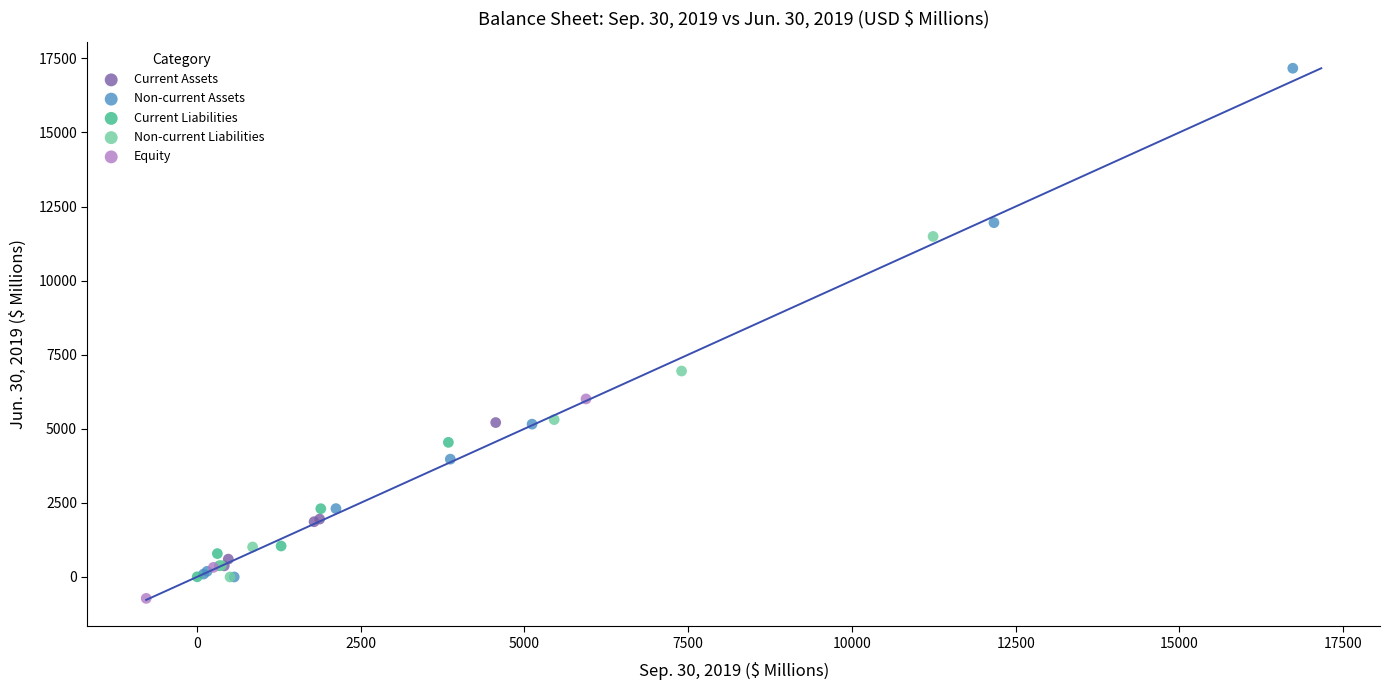

Which series contains the highest Y value?

Non-current Assets